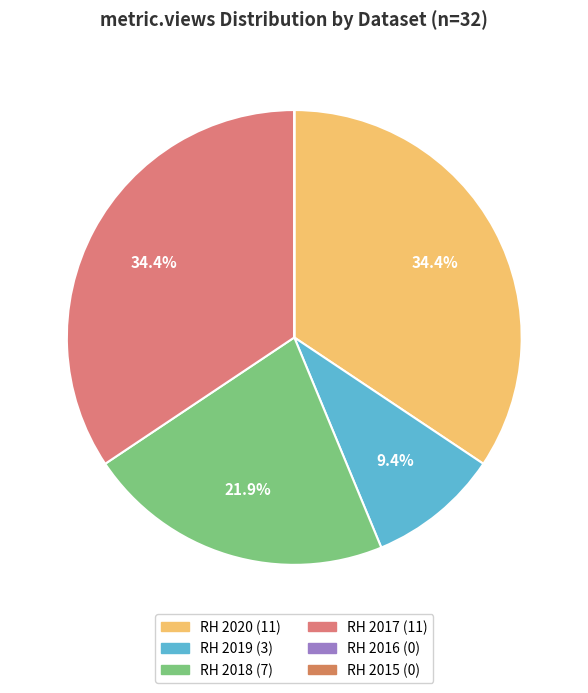

Rank the categories by value from lowest to highest.

Recursos Humanos 2016, Recursos Humanos 2015, Recursos Humanos 2019, Recursos Humanos 2018, Recursos Humanos 2020, Recursos Humanos 2017